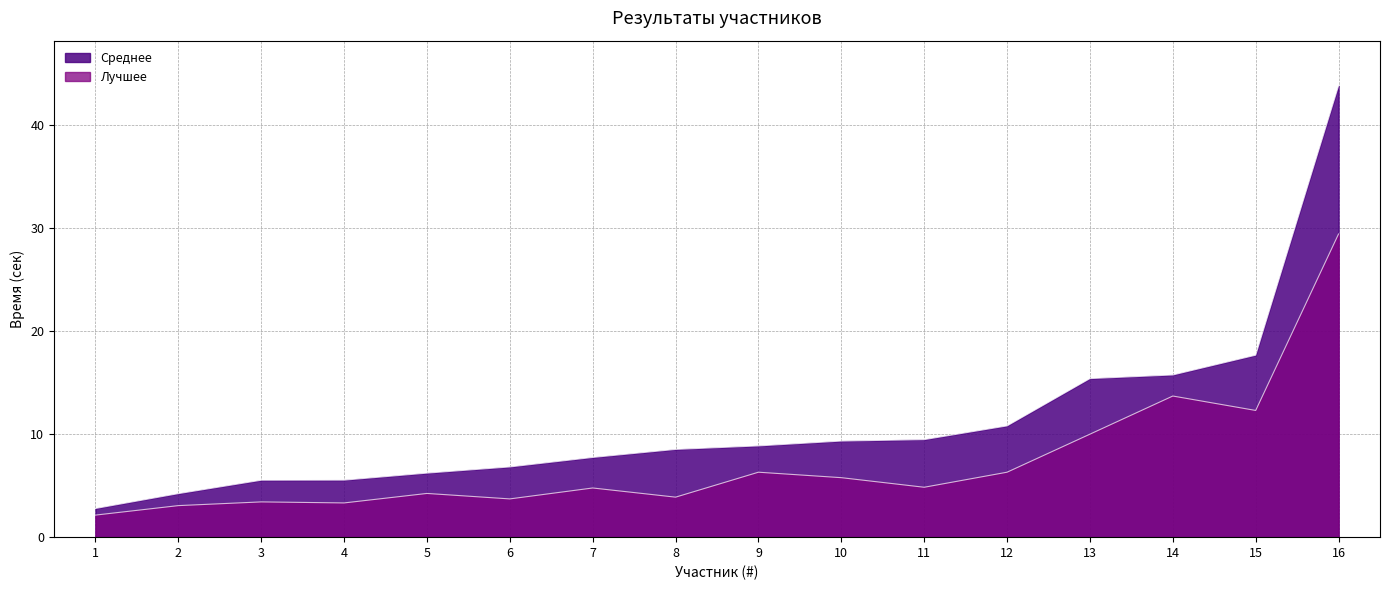

What are all the series names shown in the legend?

Среднее, Лучшее